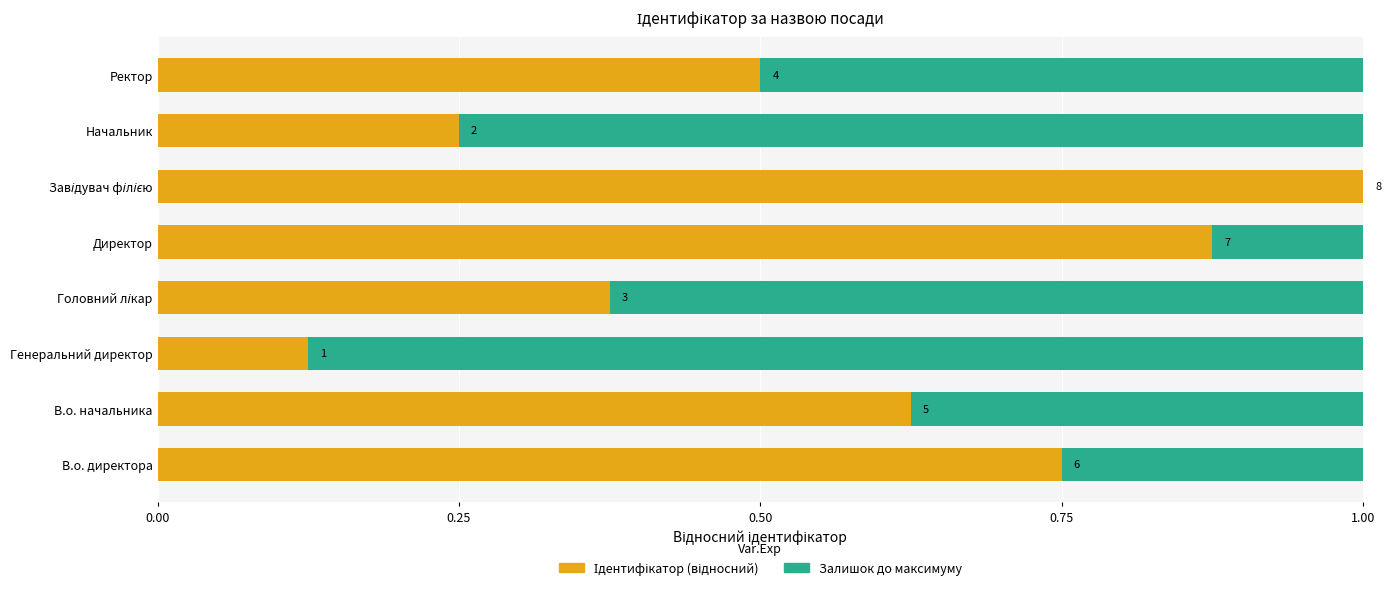

What position from the right is Директор?

4